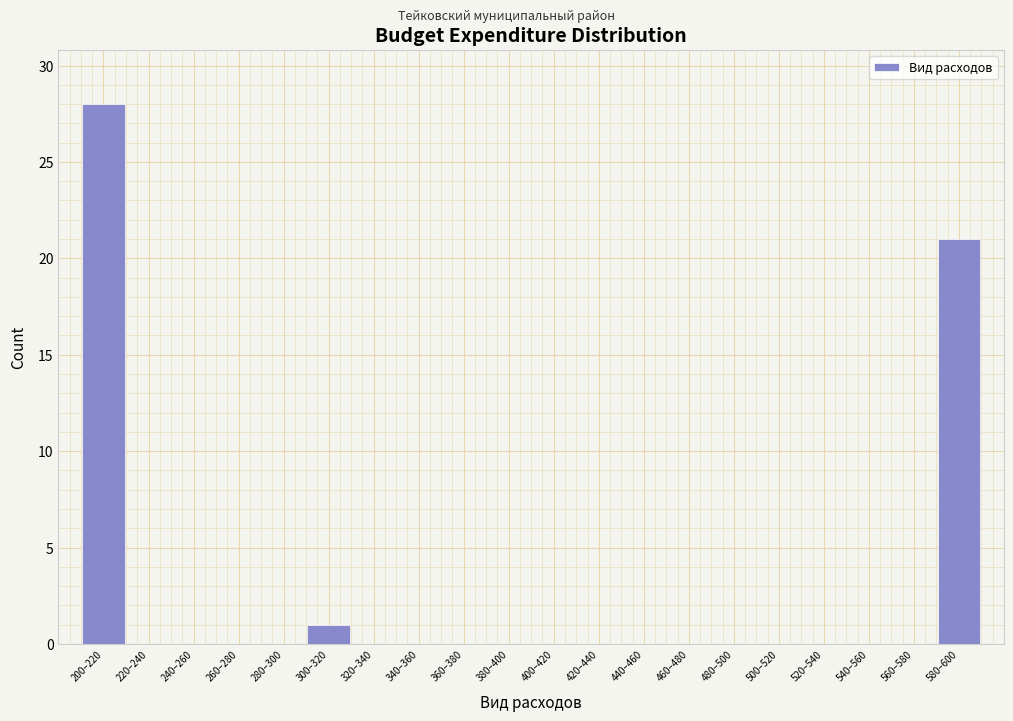

Reading right to left, list all the values displayed in this chart.

580–600=21	560–580=0	540–560=0	520–540=0	500–520=0	480–500=0	460–480=0	440–460=0	420–440=0	400–420=0	380–400=0	360–380=0	340–360=0	320–340=0	300–320=1	280–300=0	260–280=0	240–260=0	220–240=0	200–220=28